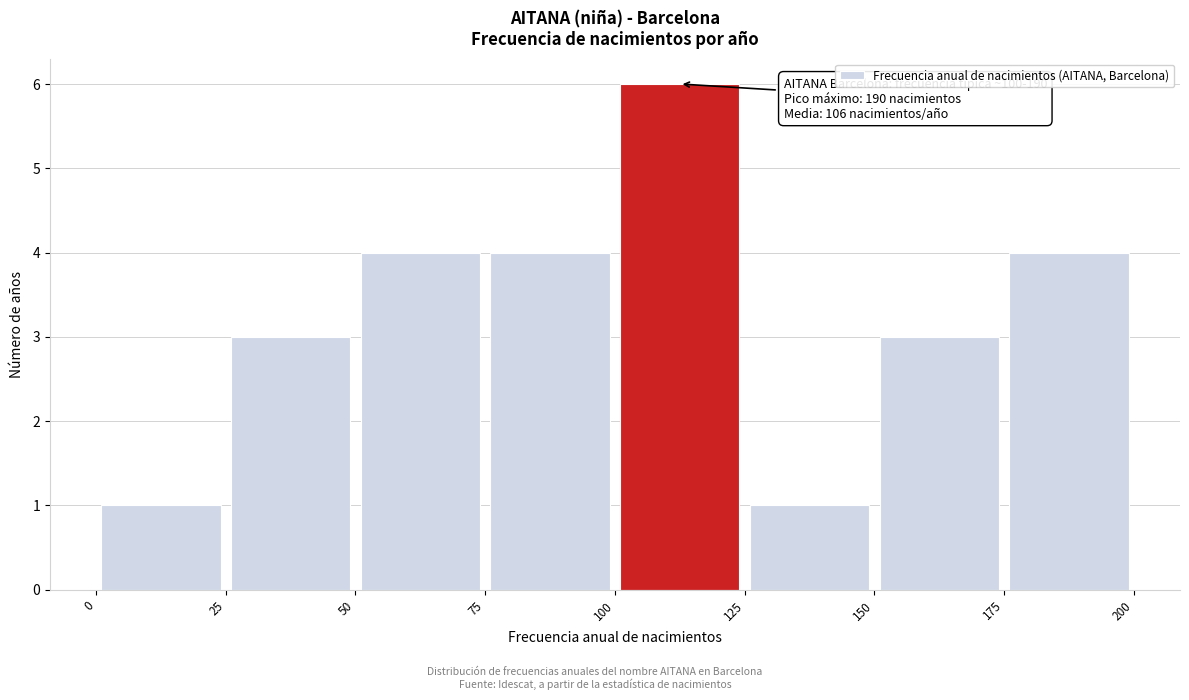

Which range on the x-axis has the tallest bar?

100 to 125